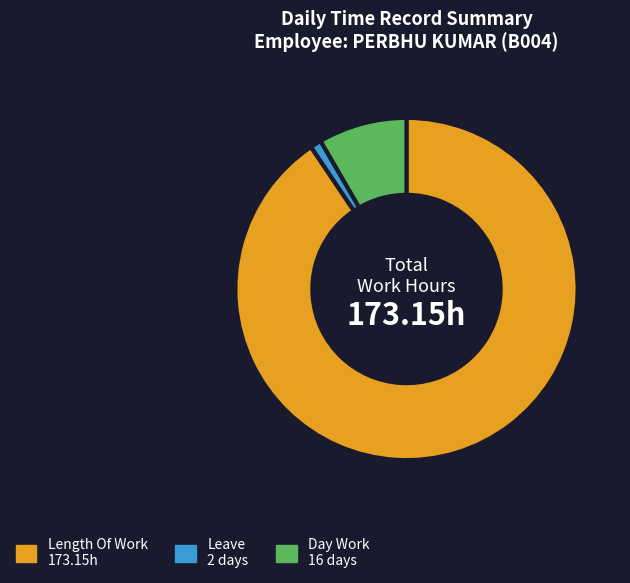

Is there a majority slice in this chart?

Yes